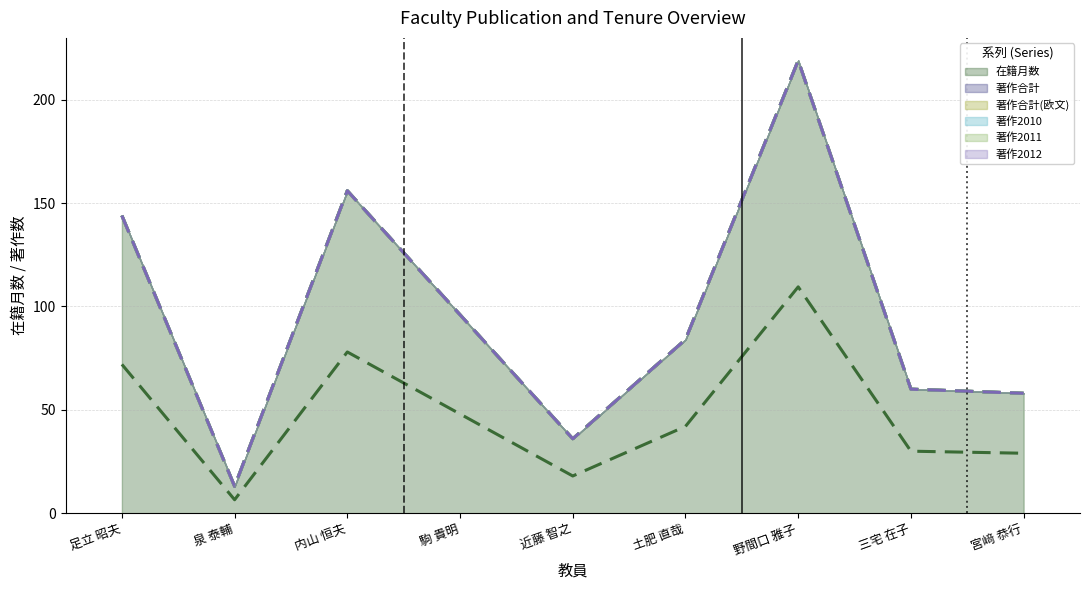

How many lines are shown in the chart?

6